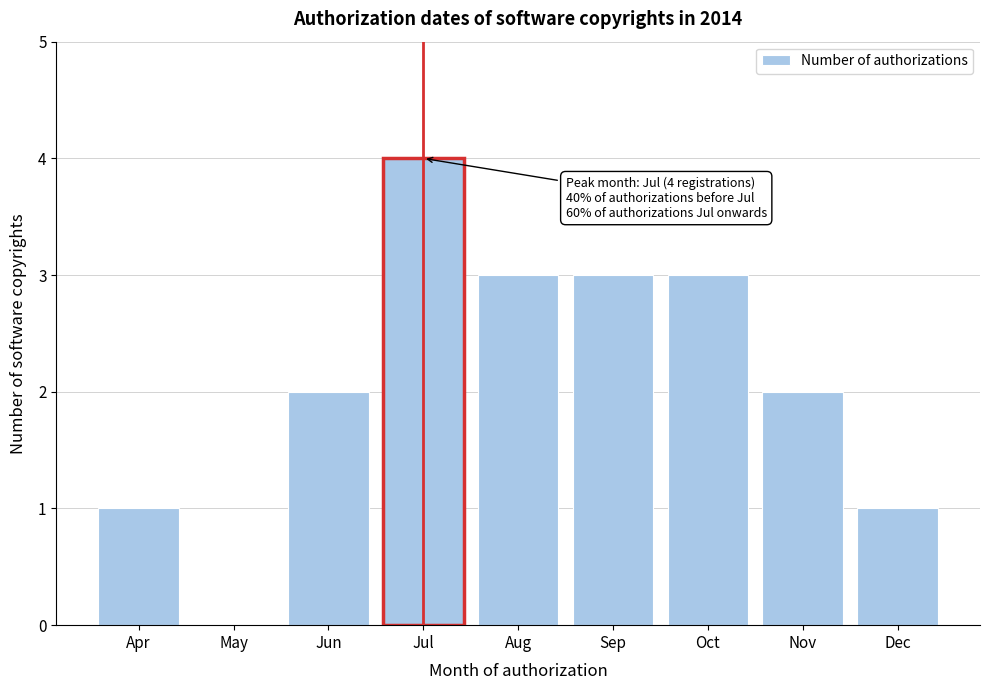

Reading left to right, transcribe all the data shown in this chart.

Apr=1	May=0	Jun=2	Jul=4	Aug=3	Sep=3	Oct=3	Nov=2	Dec=1